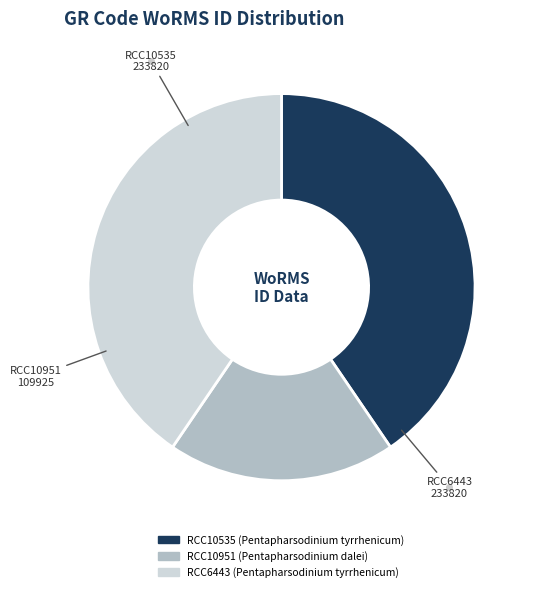

Which has a higher value, RCC10951 or RCC10535?

RCC10535